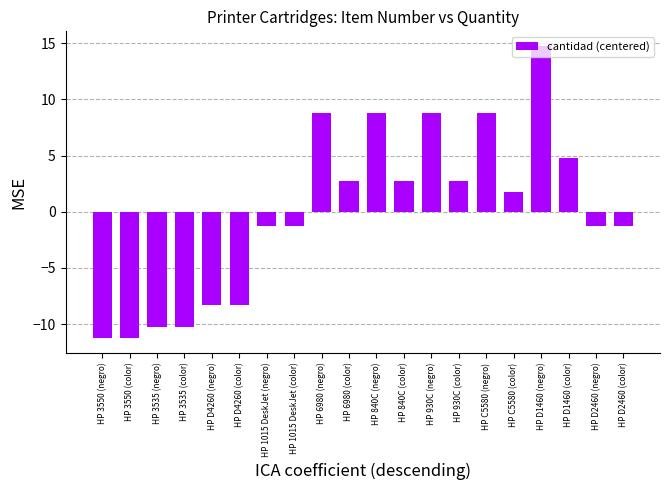

What is the minimum value shown in the chart?

-11.2